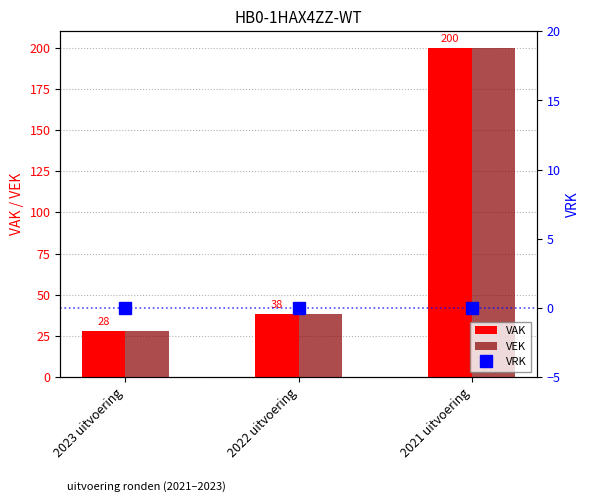

Read the VEK value at 2022 uitvoering, to the nearest 50.

50